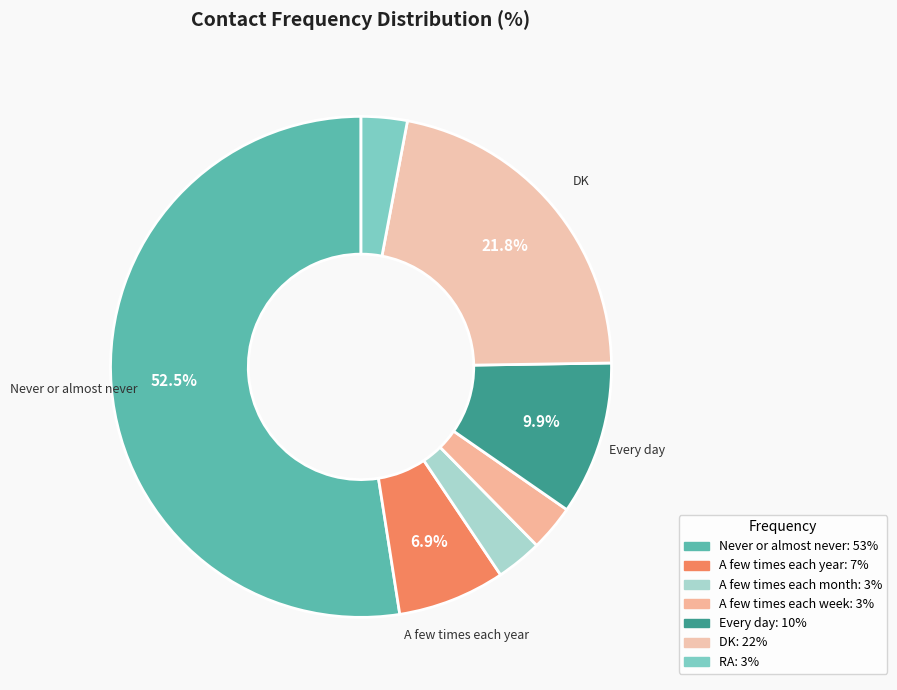

Does any single category account for the majority?

Yes